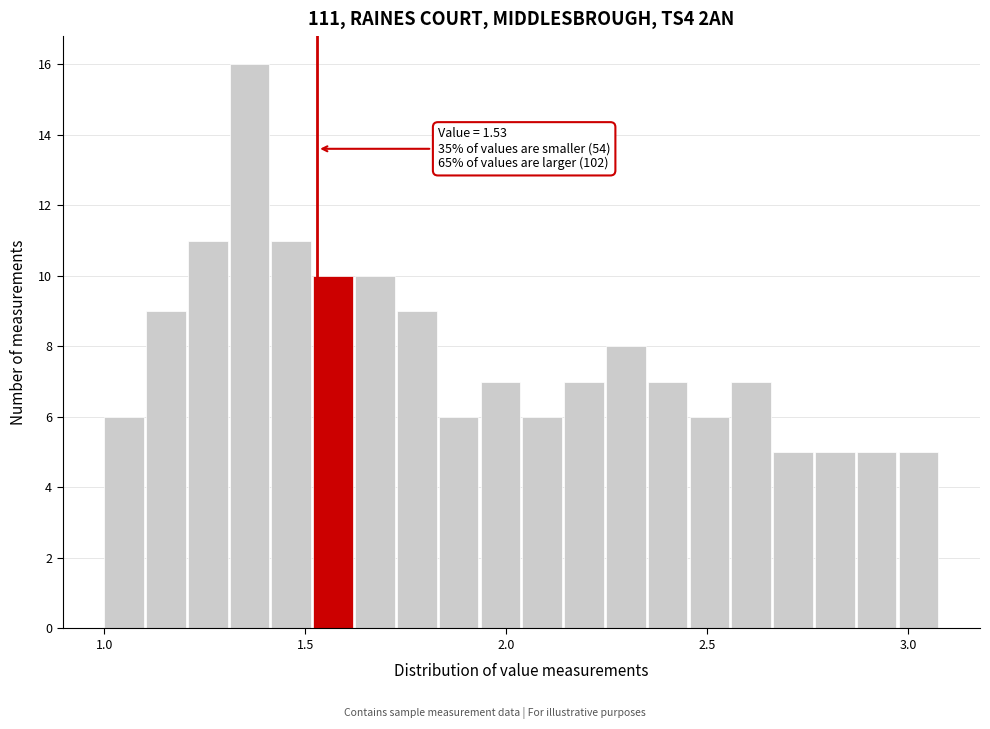

Around what value on the x-axis is the tallest bar? Give the approximate position of its centre, as read against the axis.

1.35